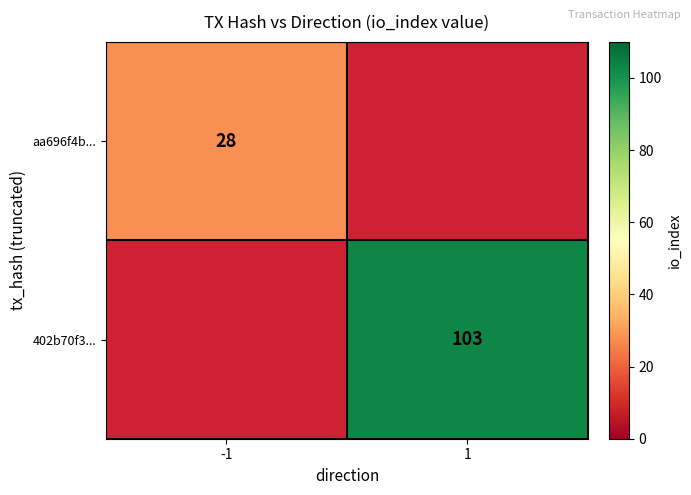

Is it true that aa696f4b... equals 28 at -1?

True